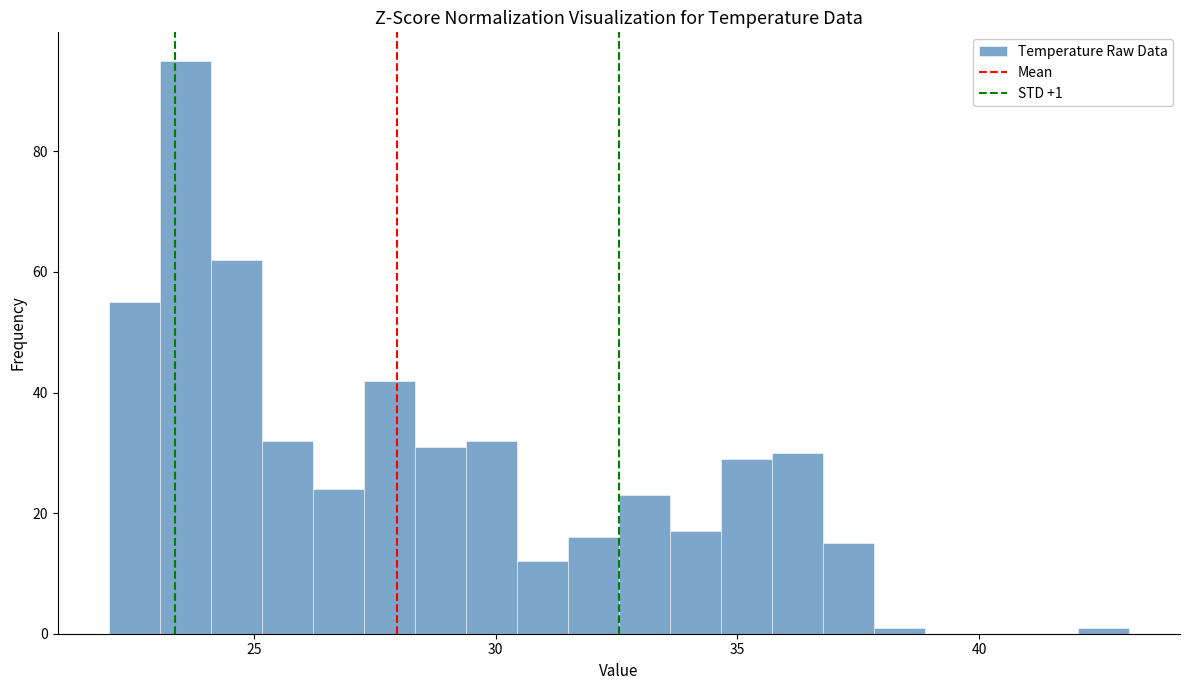

Read against the x-axis, roughly where is the centre of the tallest bar?

23.5